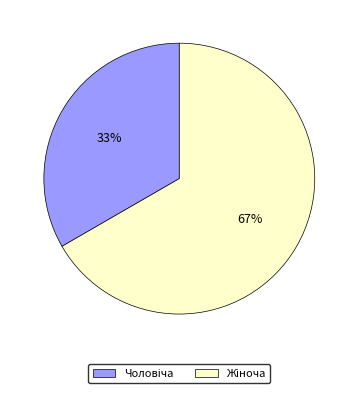

Is there a majority slice in this chart?

Yes